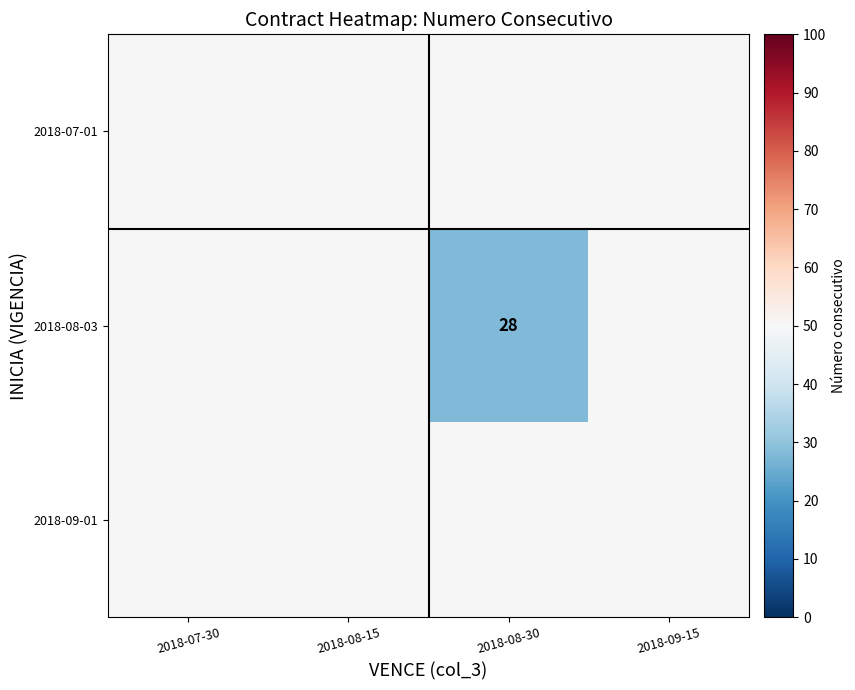

Where is 2018-07-01 nearest to the value 50?

2018-07-30